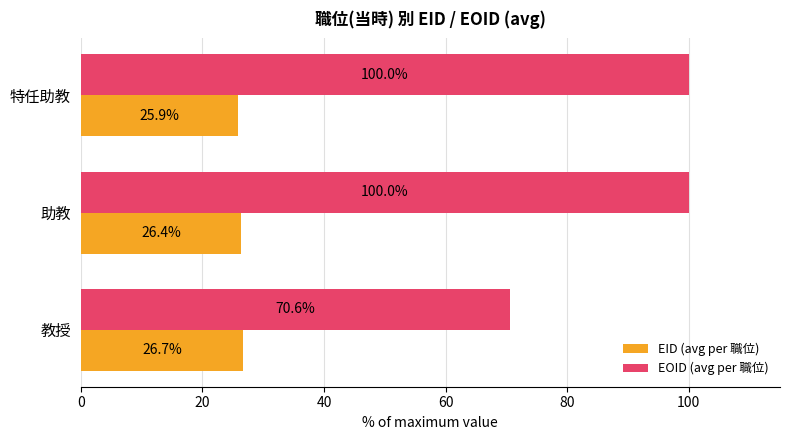

What is the highest value of the EID (avg per 職位) series?

26.7